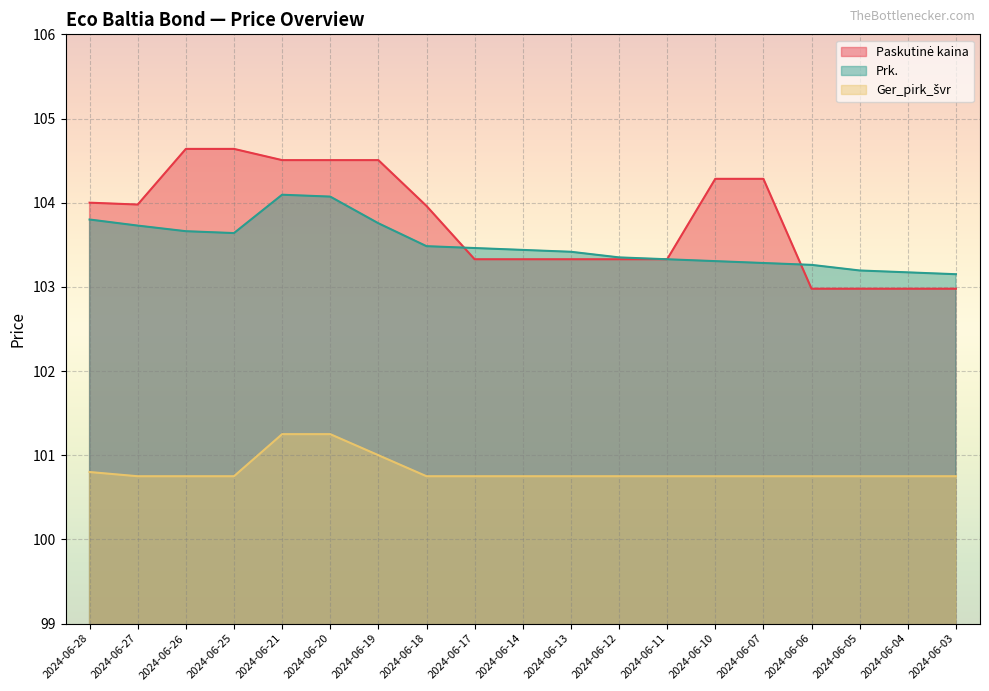

Between 2024-06-26 and 2024-06-21, which series saw the biggest shift?

Ger_pirk_švr